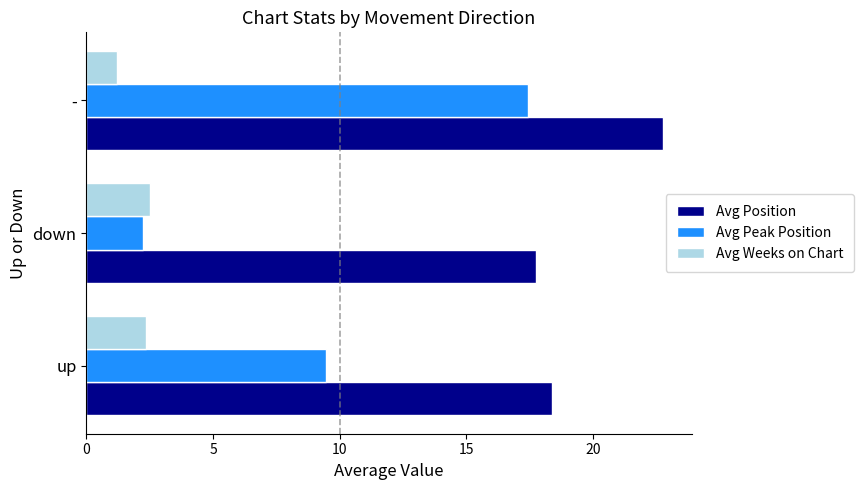

Which label corresponds to the largest value in the chart?

-